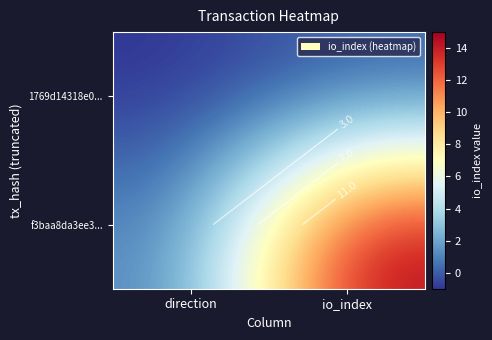

Which has a higher value, direction or io_index?

io_index